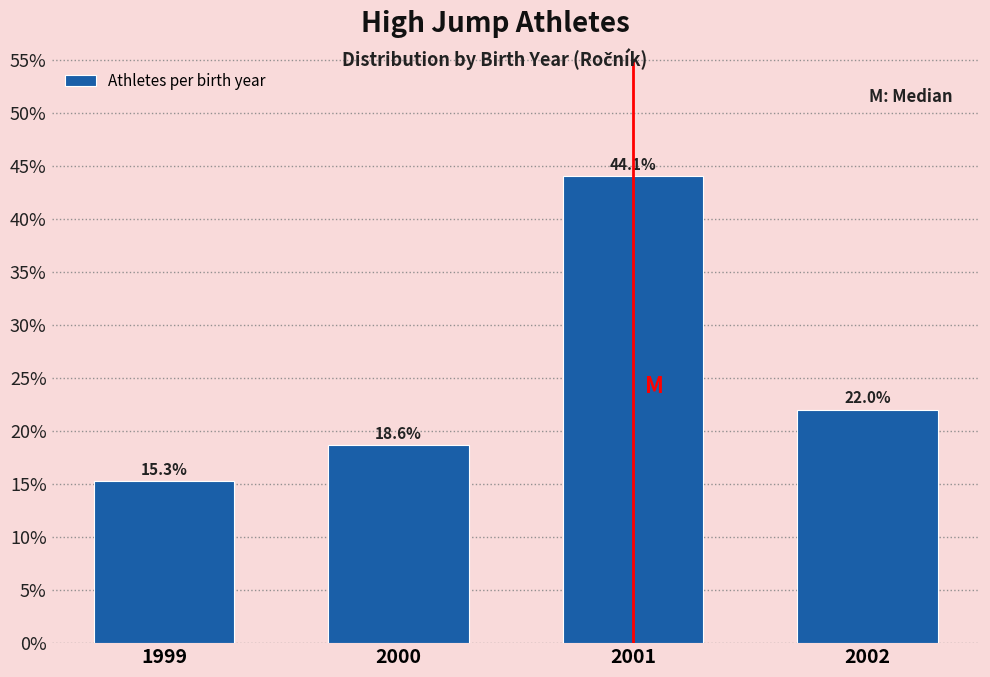

Reading left to right, extract all data points from this chart.

15.3	18.6	44.1	22.0